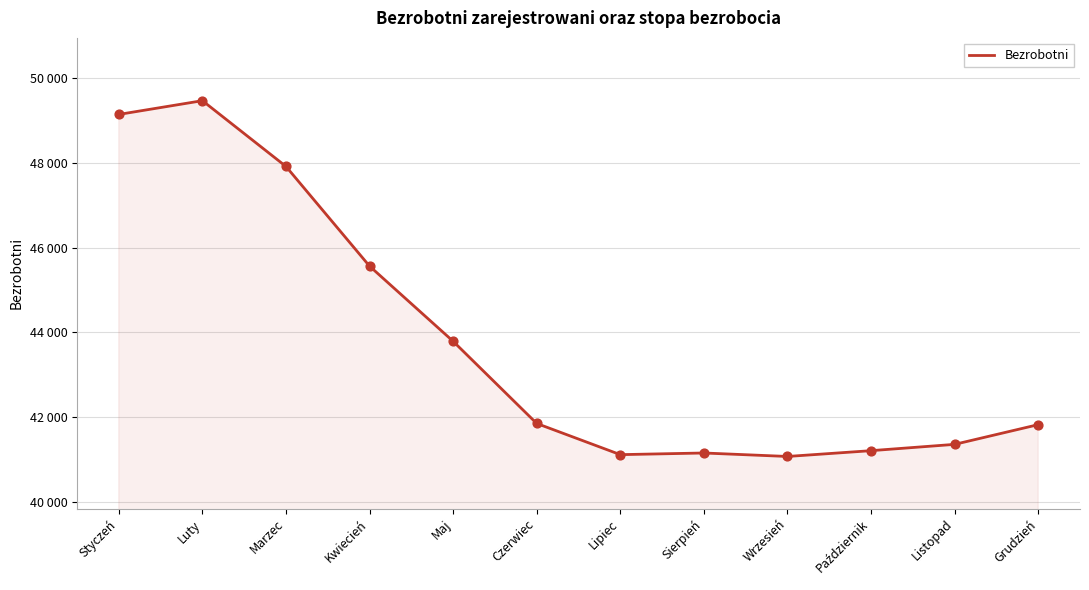

What is the ratio of the value at Lipiec to the value at Wrzesień?

1.0